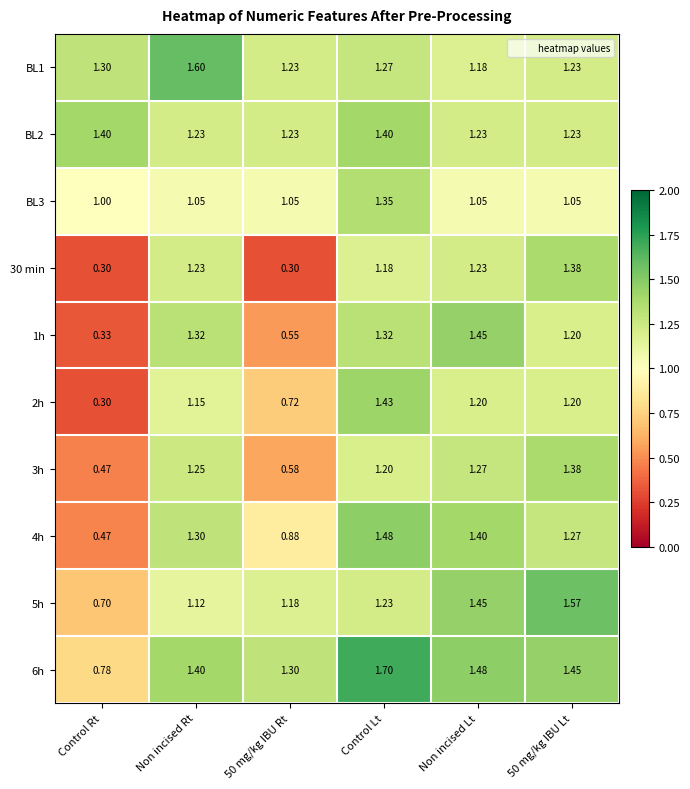

At which category is the sum across all series the highest?

Control Lt